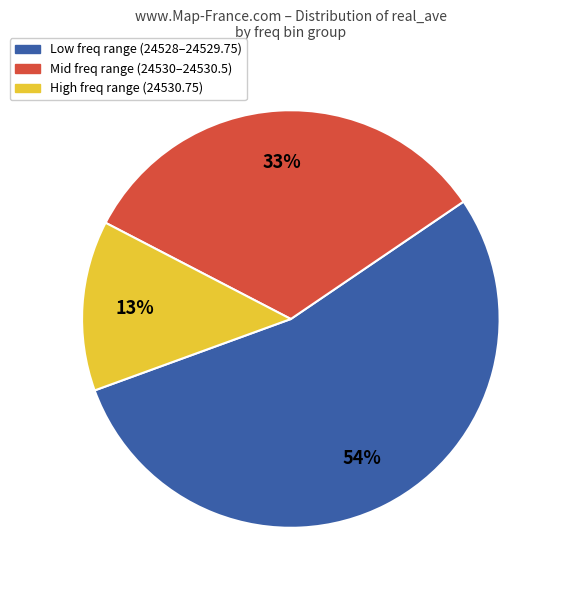

To the nearest percent, what is the difference between the largest and smallest slice percentages?

41%